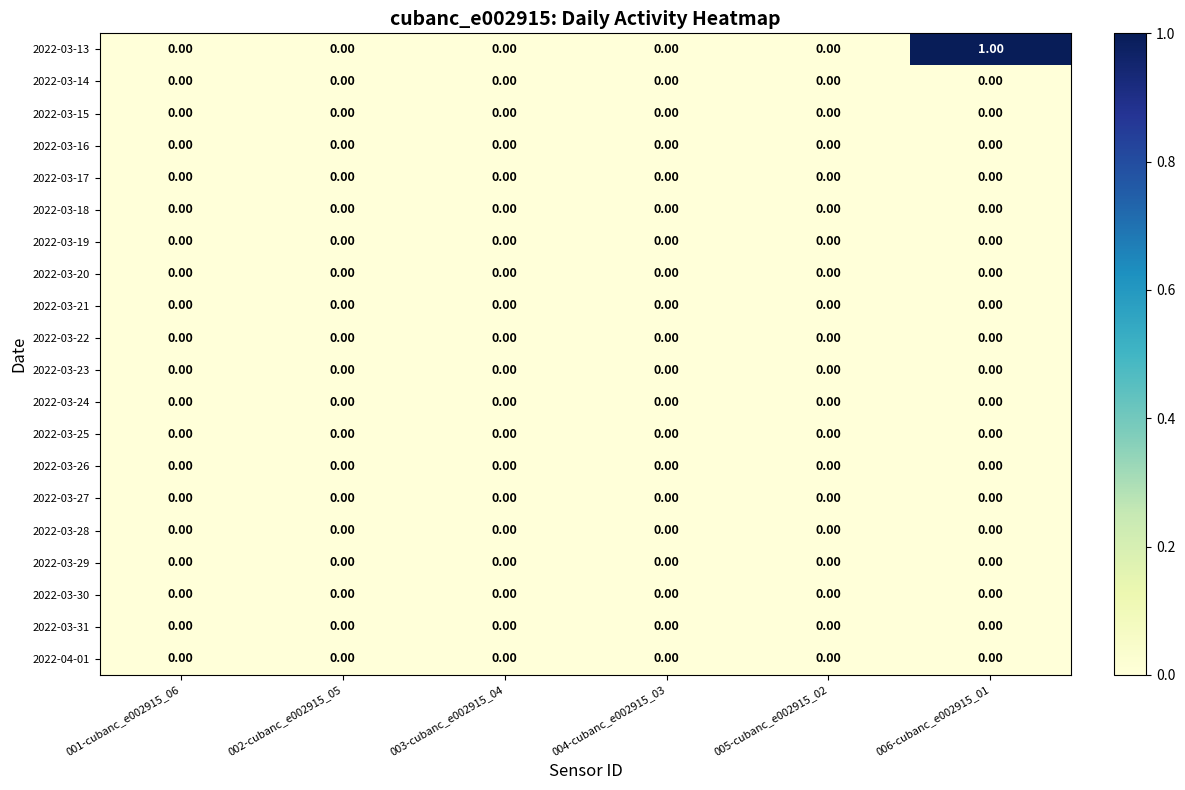

Which series has the widest spread of values?

2022-03-13